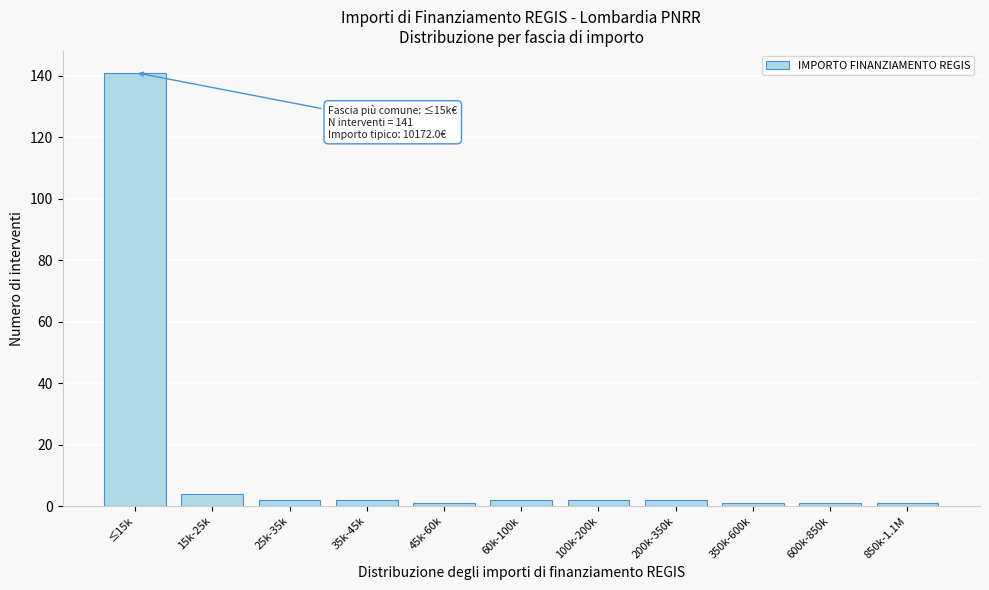

Reading right to left, what are all the values shown in this chart?

1	1	1	2	2	2	1	2	2	4	141